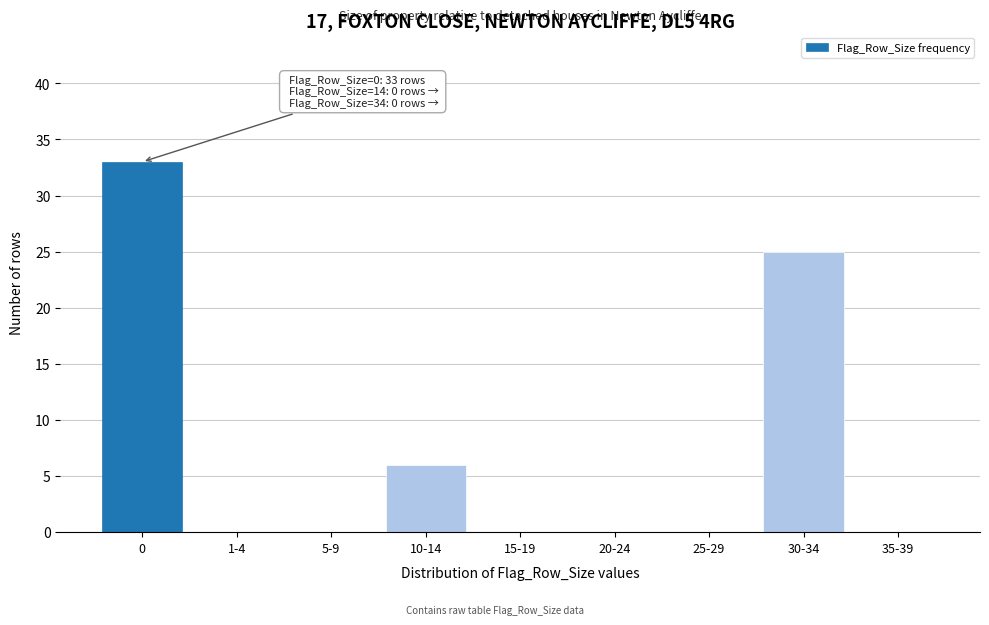

Reading left to right, transcribe all the data shown in this chart.

0=33	1-4=0	5-9=0	10-14=6	15-19=0	20-24=0	25-29=0	30-34=25	35-39=0